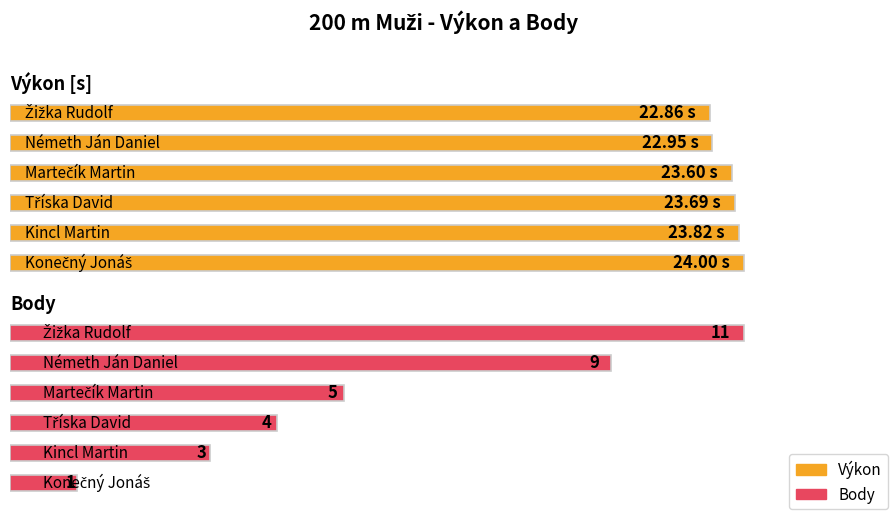

What is the highest value of the Výkon series?

24.0